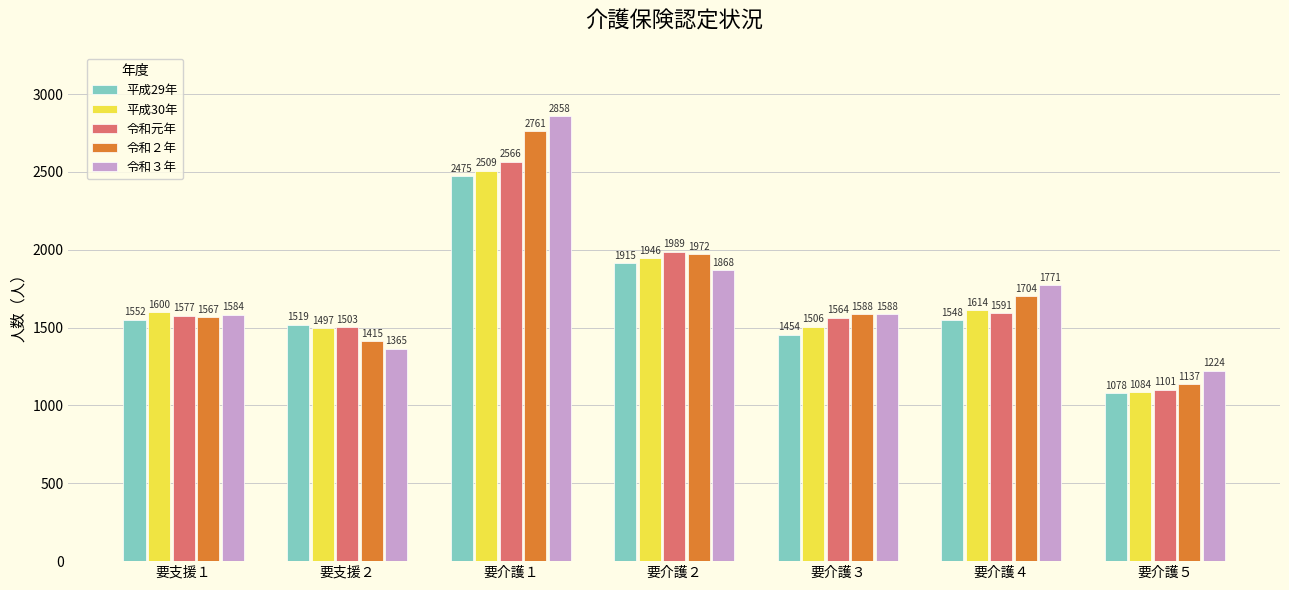

List the labels in order of 令和３年 value, smallest first.

要介護５, 要支援２, 要支援１, 要介護３, 要介護４, 要介護２, 要介護１